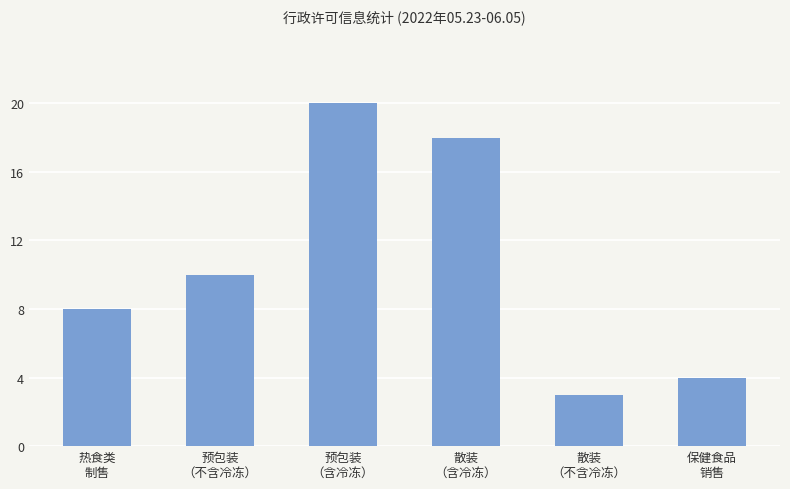

What is the sum of all values?

63